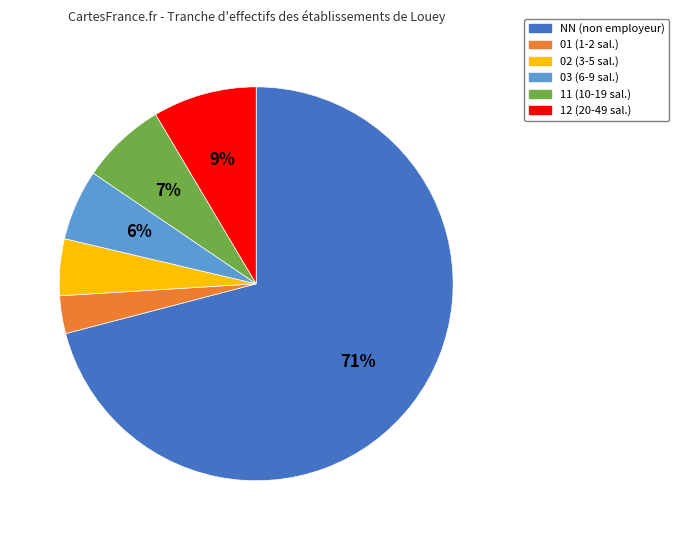

Which category has the smallest portion of the pie?

01